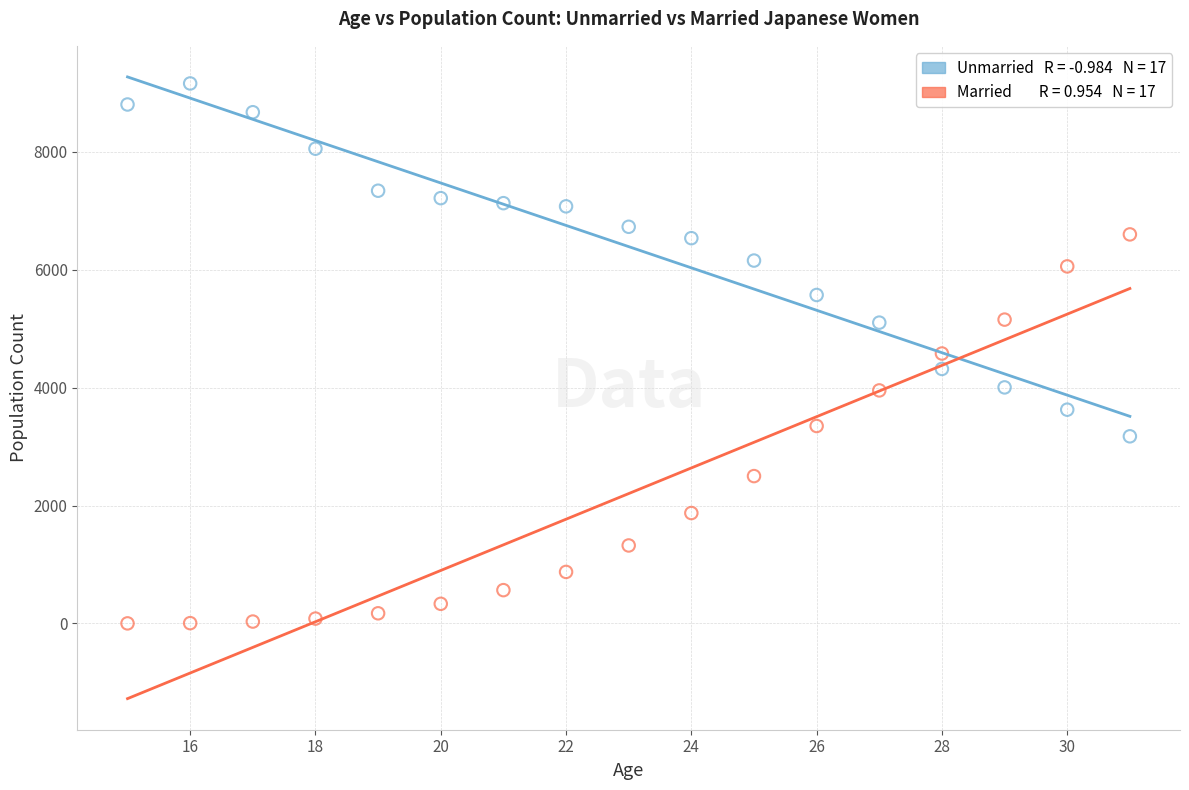

Across all data points, what is the range of X values (max minus min)?

16